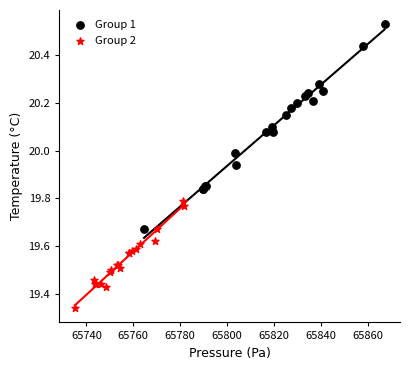

Which series contains the highest Y value?

Group 1